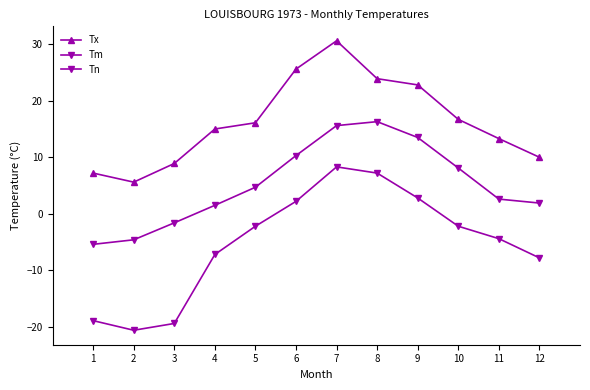

Count the number of categories in the chart.

12